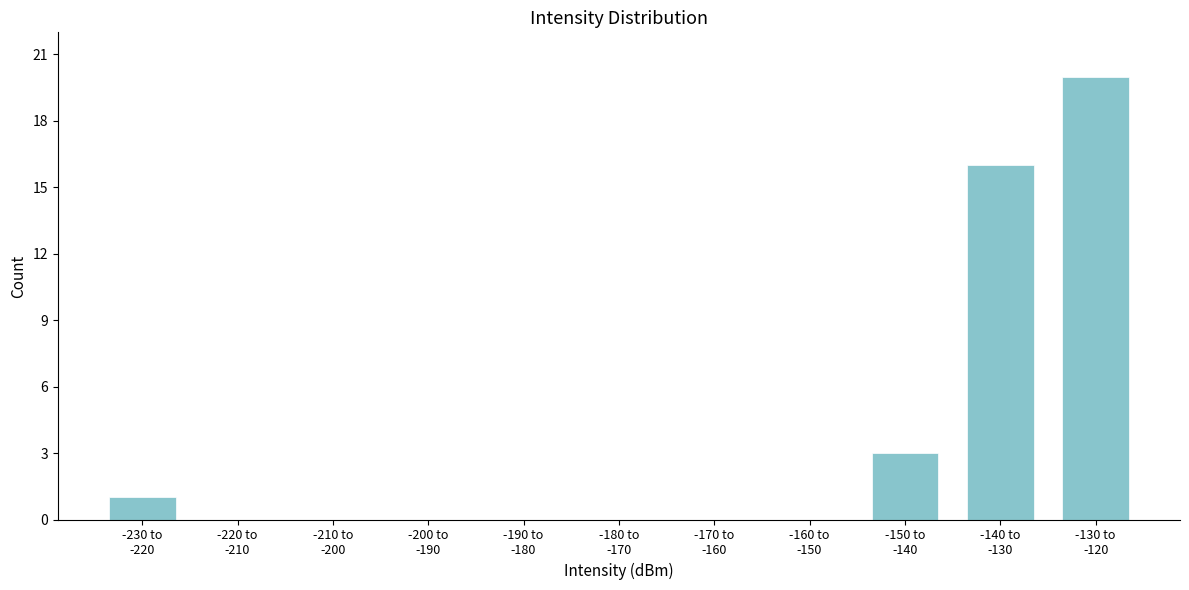

What is the sum of all values?

40